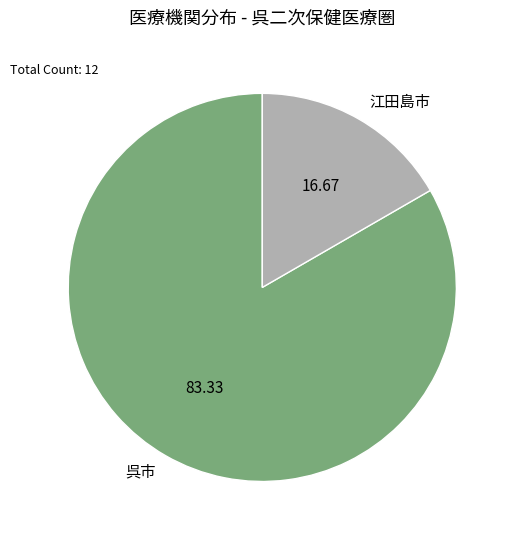

What is the ratio of the value at 呉市 to the value at 江田島市?

5.0